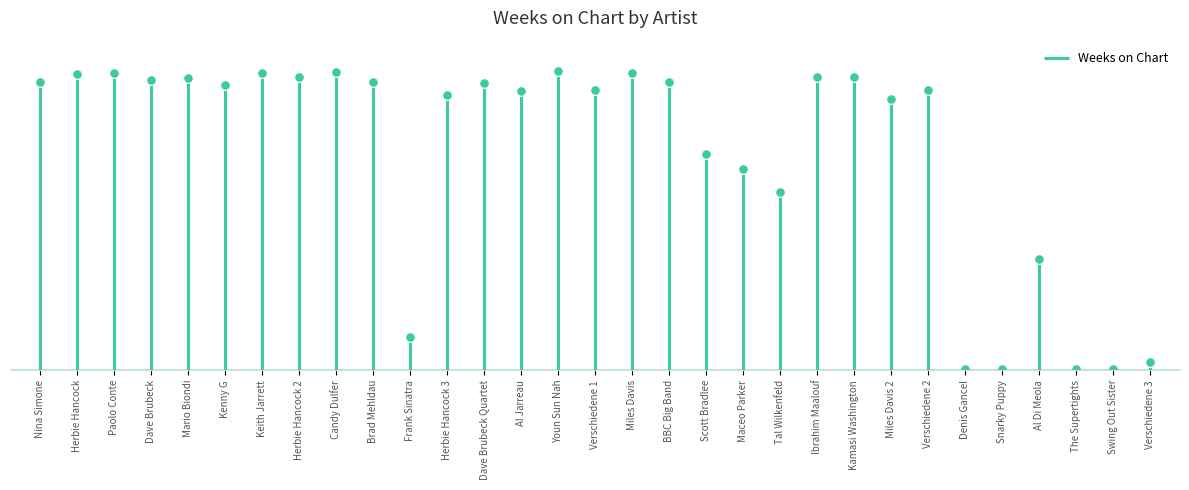

How many data points are less than 223?

15